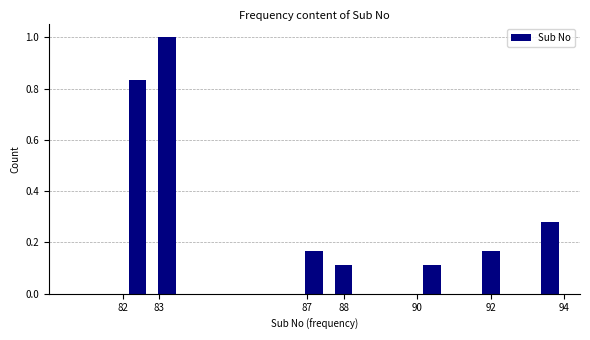

What is the height of the bar covering 90.0 to 90.8 on the x-axis? The values are not printed on the chart, so give them approximately, as read against the axis.

0.12